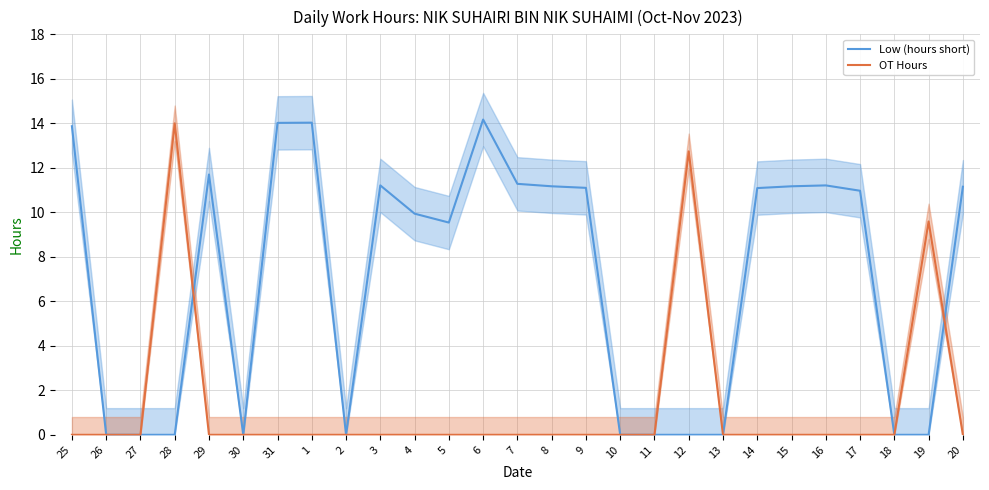

Count the number of data series in this chart.

2